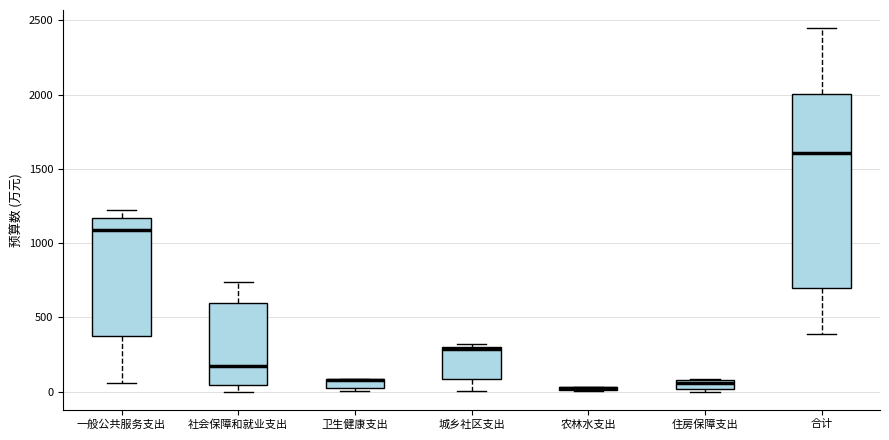

Where is the upper edge of the box for 农林水支出 on the y-axis? The values are not printed on the chart, so give them approximately, as read against the axis.

50